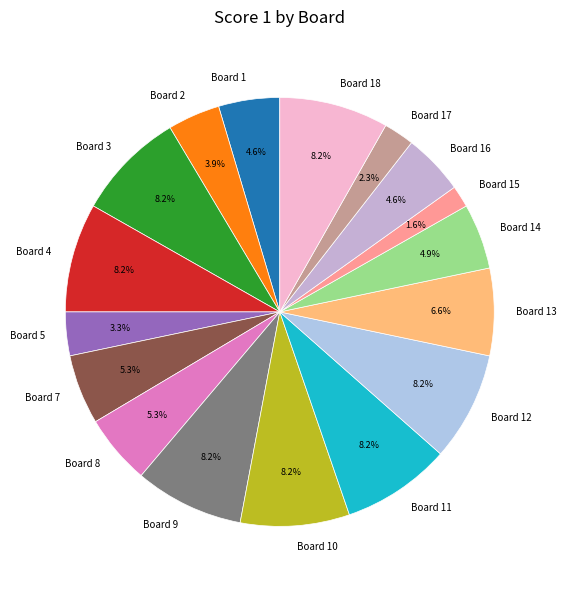

To the nearest percent, what is the difference between the Board 10 and Board 14 slice percentages?

3%